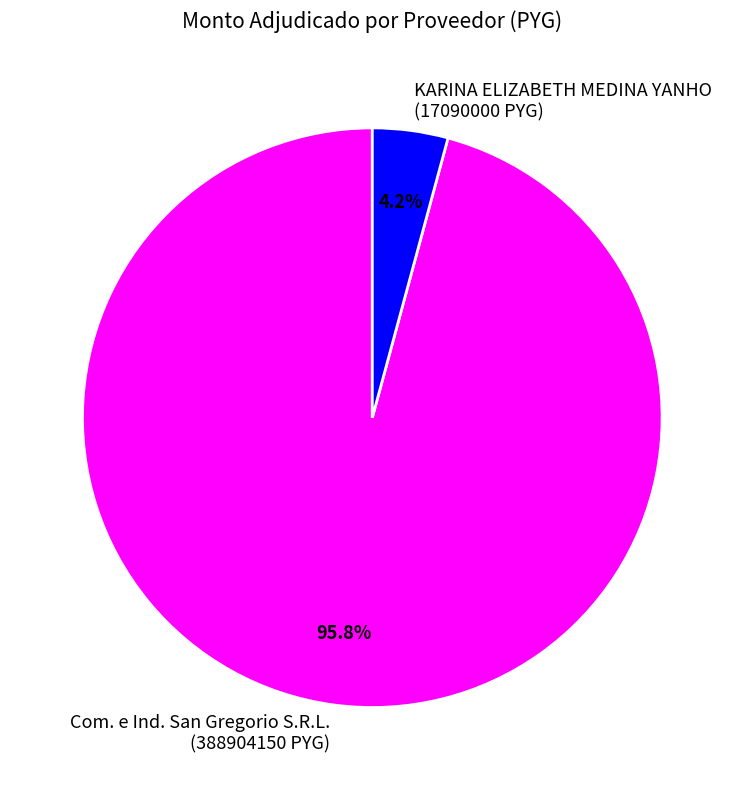

Rank the categories by value from lowest to highest.

KARINA ELIZABETH MEDINA YANHO (17090000 PYG), Com. e Ind. San Gregorio S.R.L. (388904150 PYG)